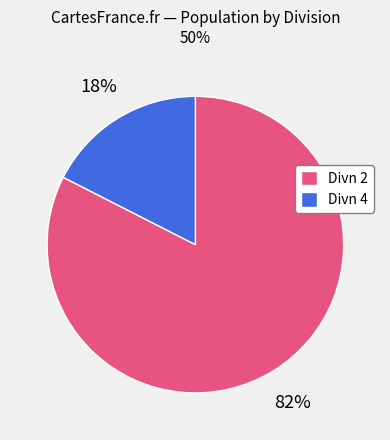

Is there a majority slice in this chart?

Yes